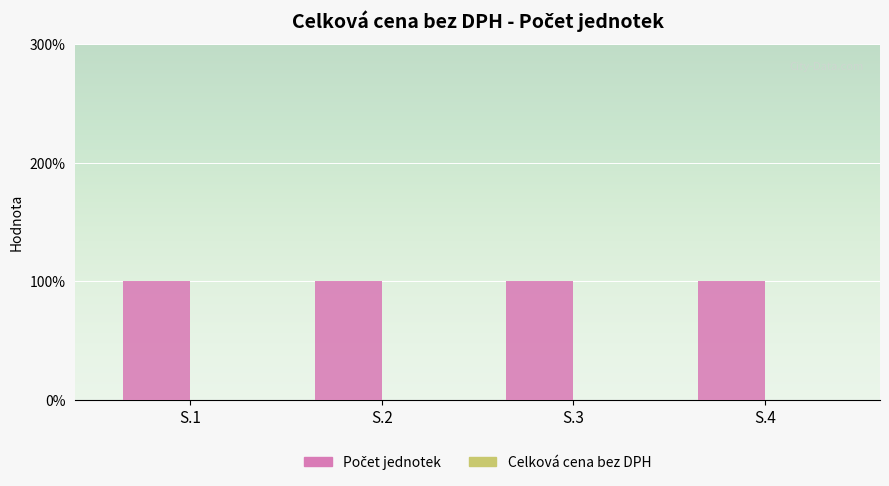

Which series has the largest total across all categories?

Počet jednotek